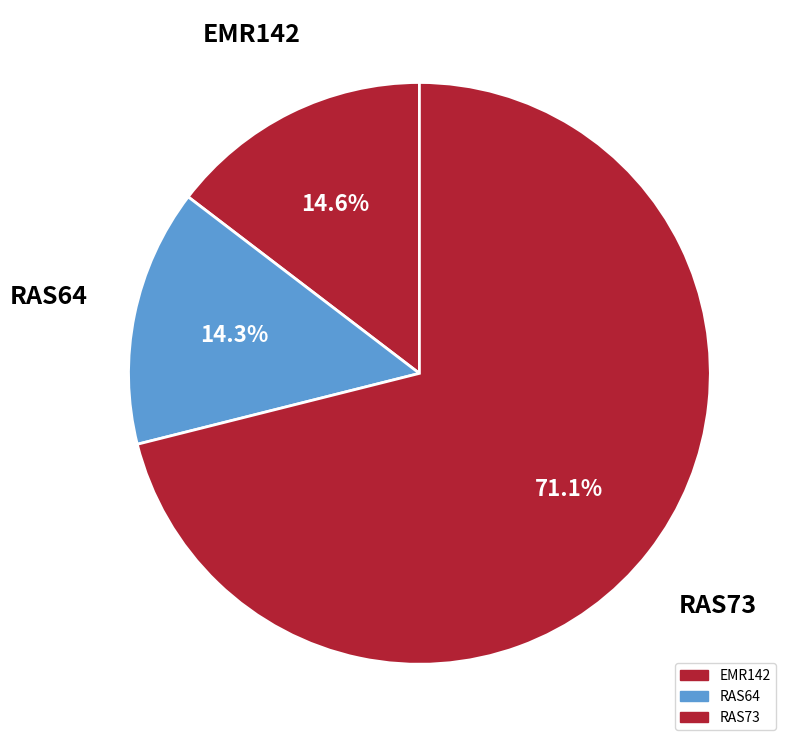

What is the total percentage of RAS73 and EMR142?

85.7%